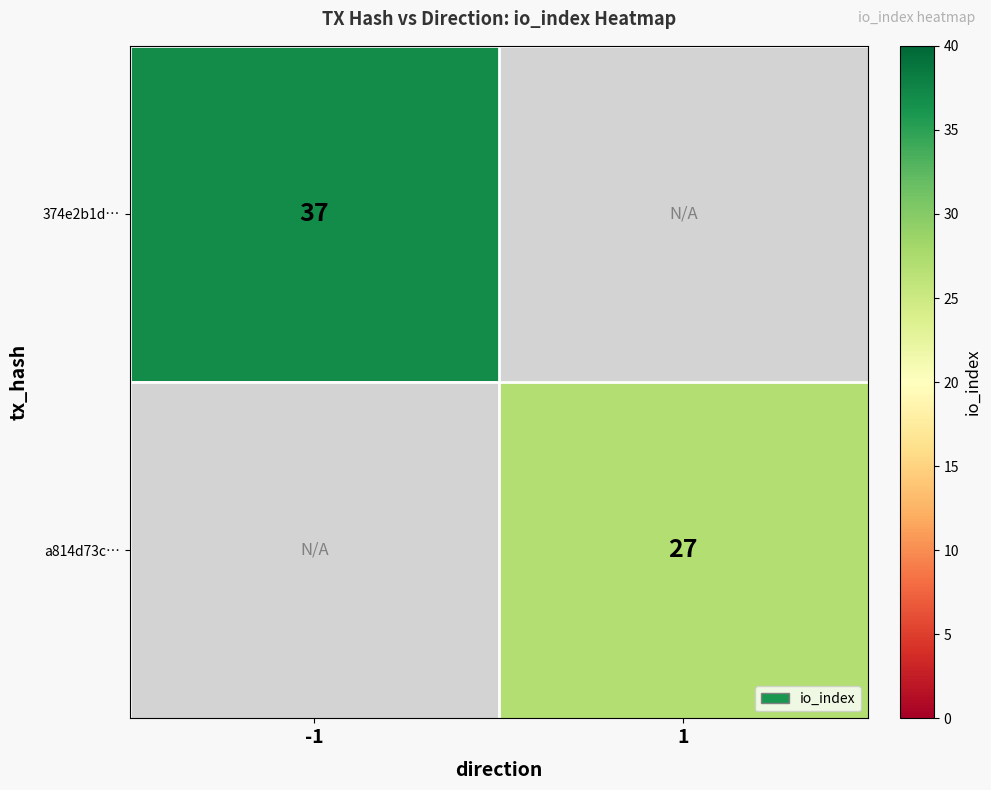

Is the value of a814d73c… at 1 greater than the value of 374e2b1d… at -1?

No